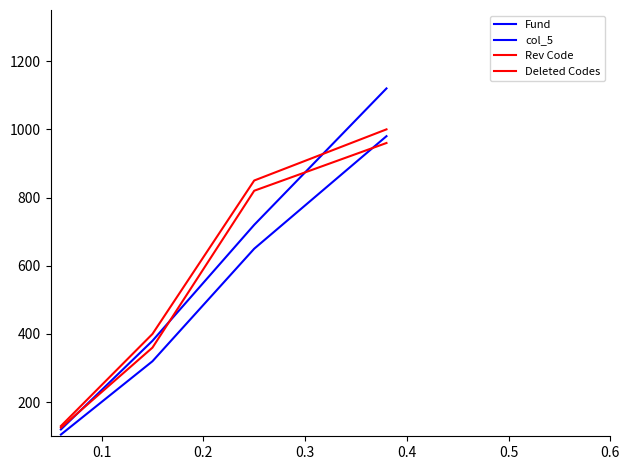

Reading left to right, transcribe all the data shown in this chart.

Fund: 105	320	650	980
col_5: 120	380	720	1120
Rev Code: 130	400	850	1000
Deleted Codes: 125	360	820	960